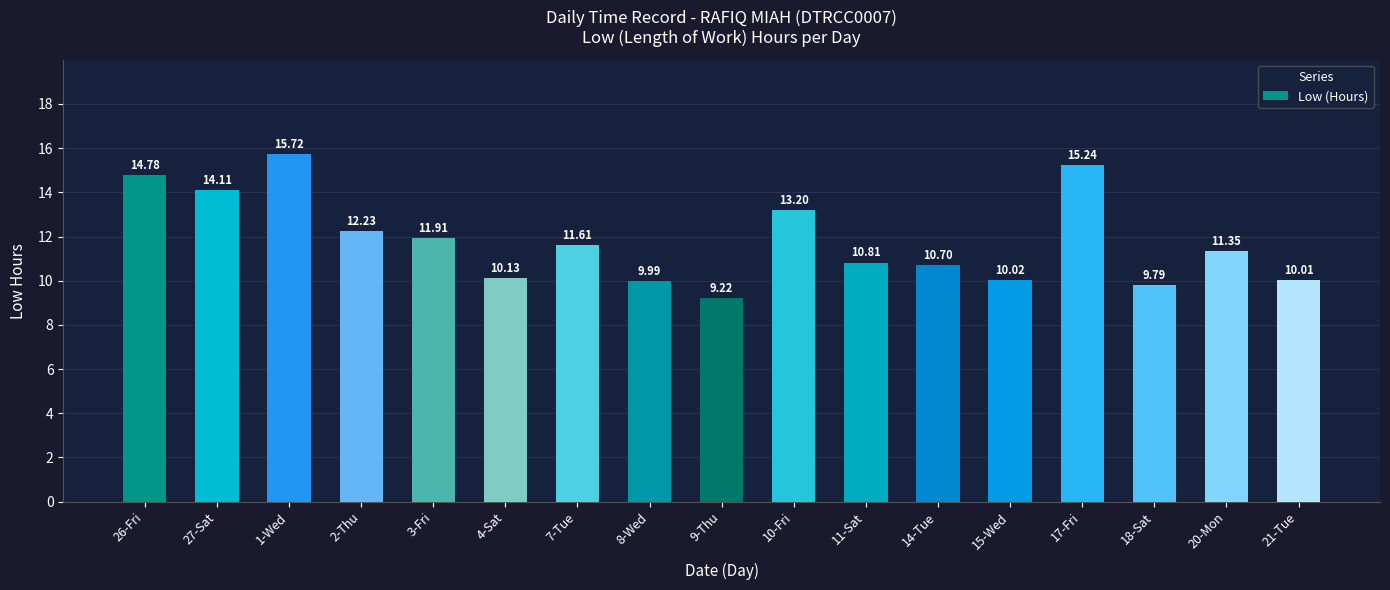

At which label is the value closest to 12?

3-Fri